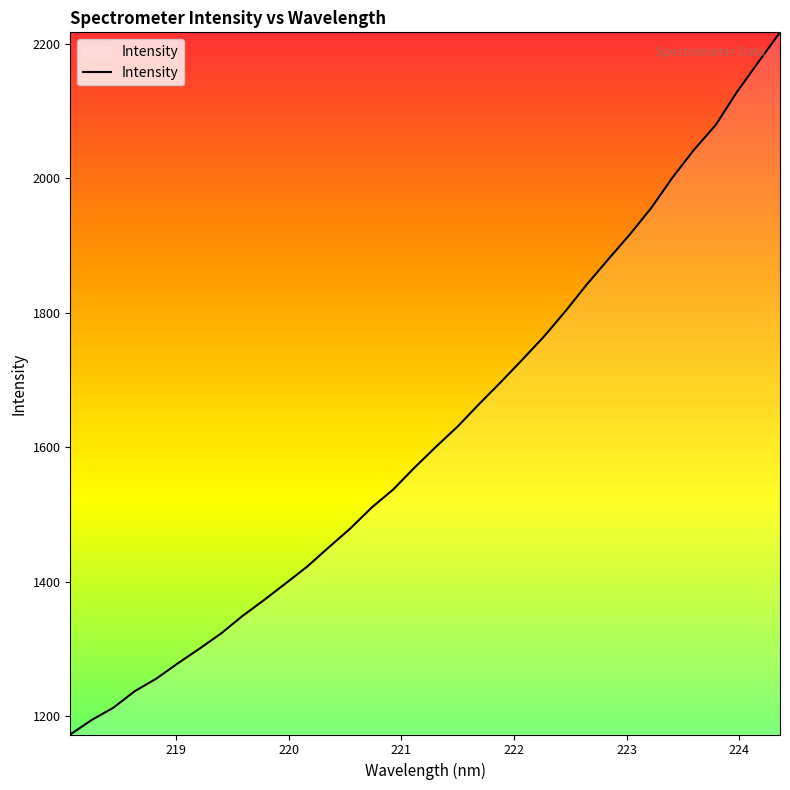

What is the maximum value shown in the chart?

2217.2